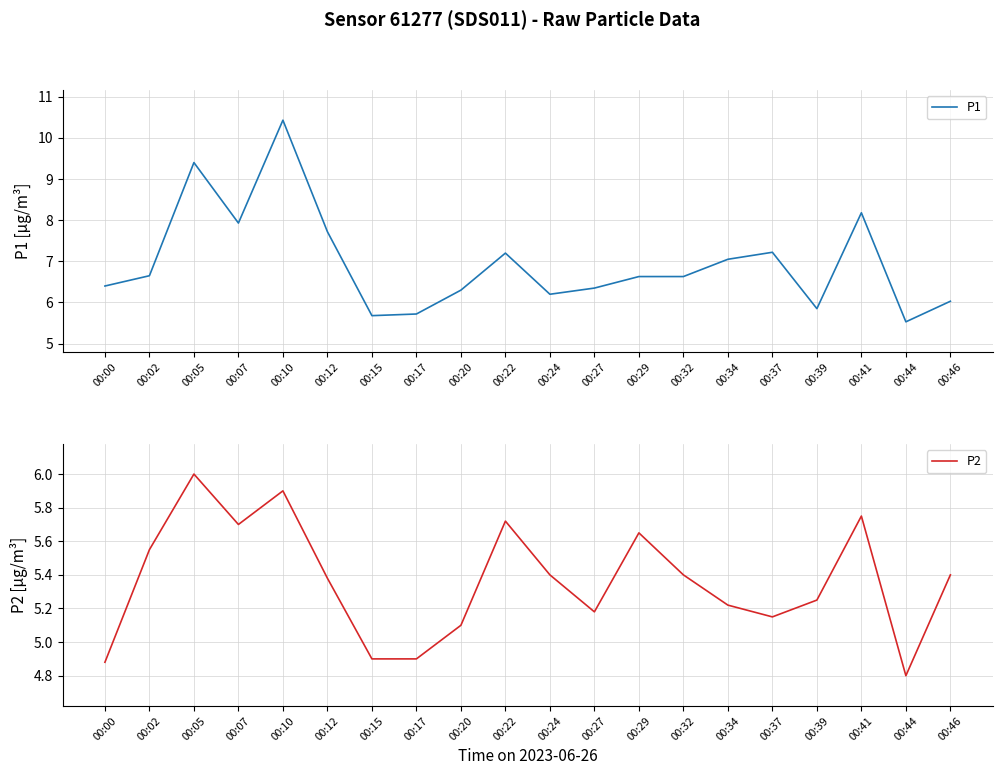

Which label corresponds to the largest value in the chart?

00:10